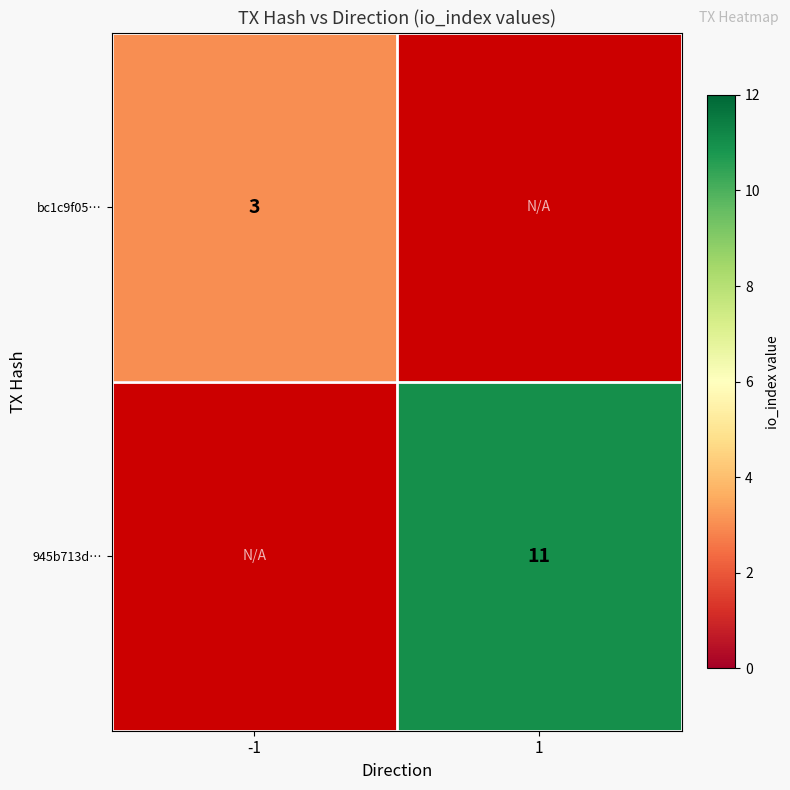

Is it true that 945b713d… equals 11 at 1?

True